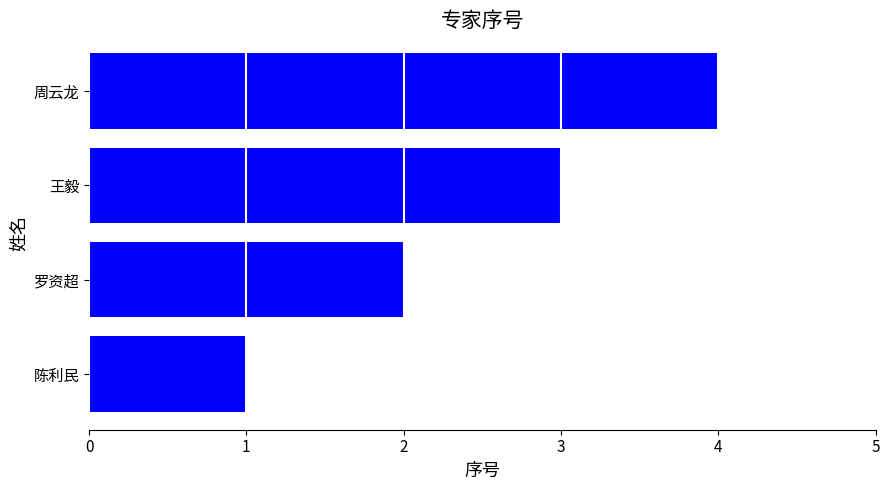

Are the bars grouped side by side (vs. stacked)?

No